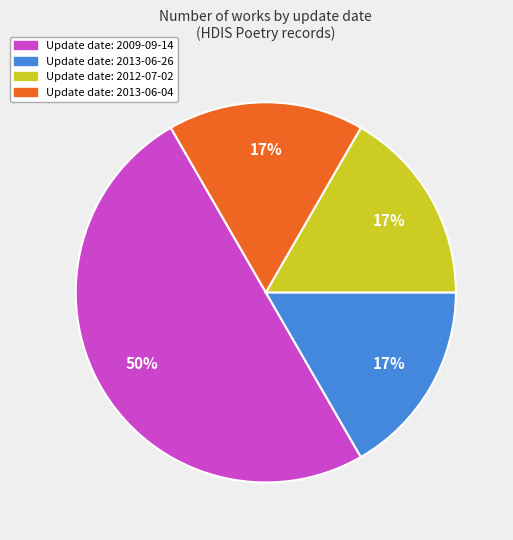

To the nearest percent, what is the average slice percentage?

25%